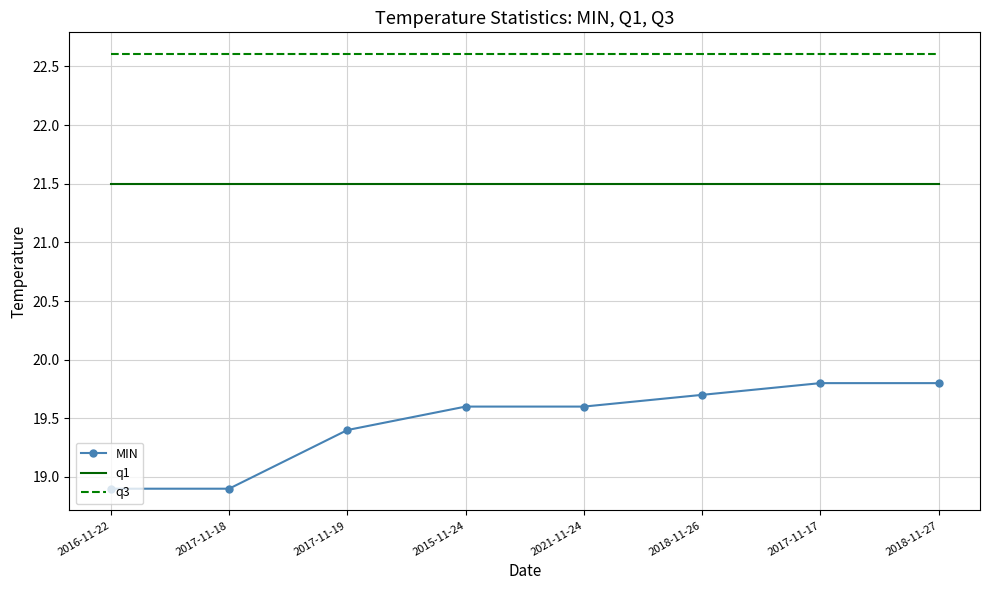

What position from the left is 2017-11-18?

2